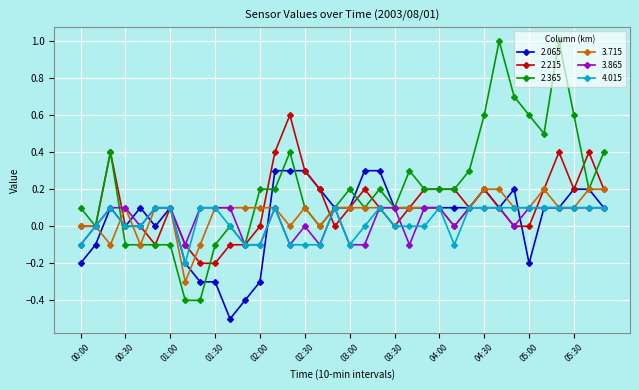

Which series has the largest range (max minus min)?

2.365